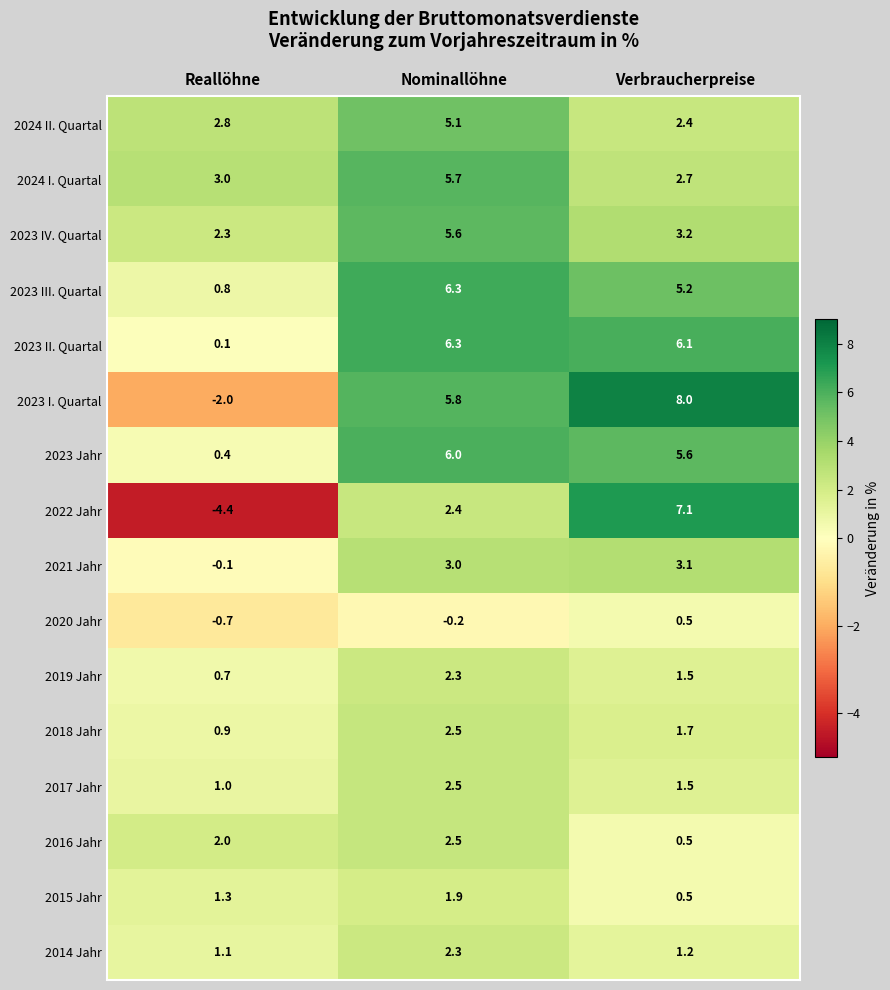

Which series has the largest total across all categories?

2023 II. Quartal